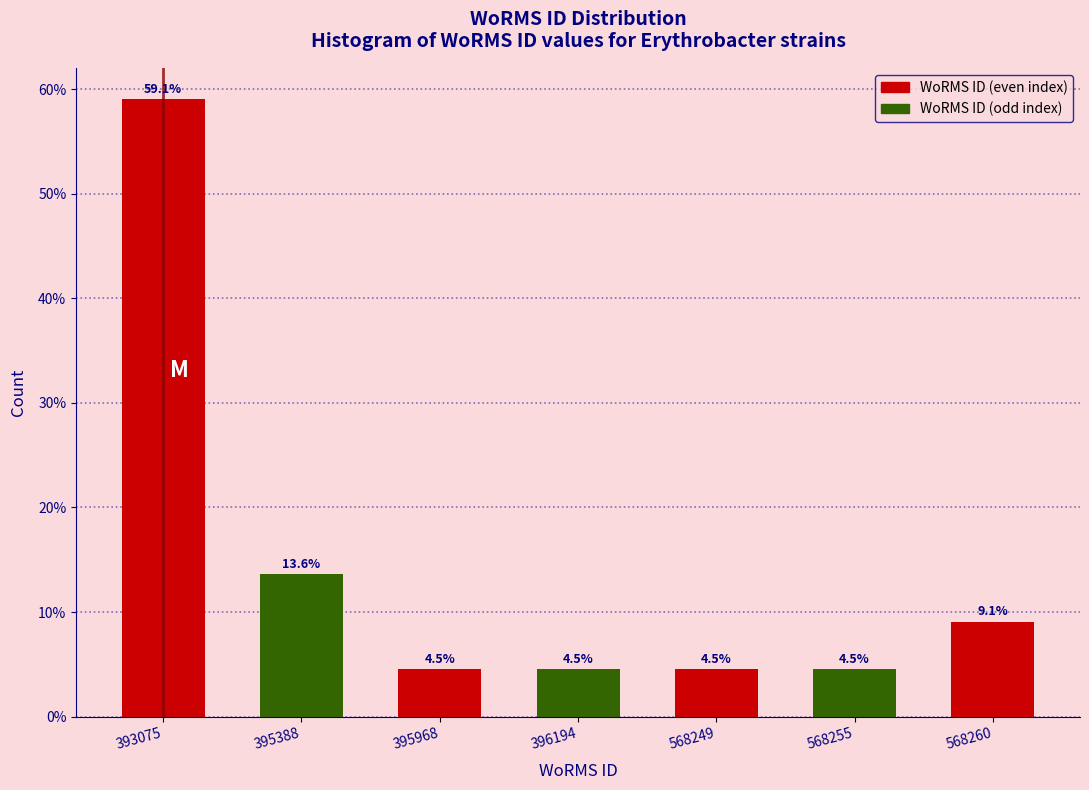

Reading left to right, what are all the values shown in this chart?

393075=59.1	395388=13.6	395968=4.5	396194=4.5	568249=4.5	568255=4.5	568260=9.1